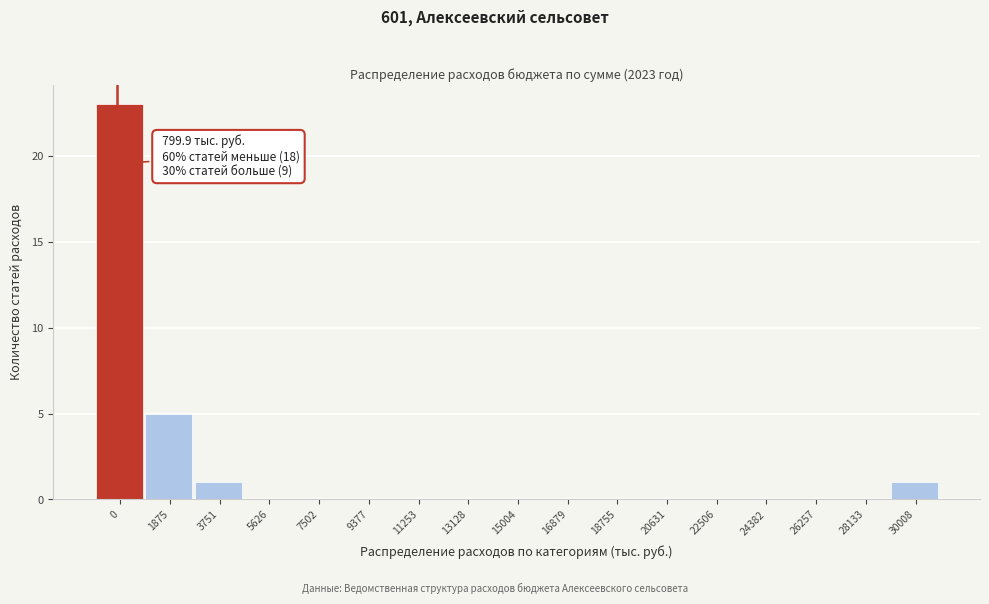

Reading left to right, extract all data points from this chart.

0=23	1875=5	3751=1	5626=0	7502=0	9377=0	11253=0	13128=0	15004=0	16879=0	18755=0	20631=0	22506=0	24382=0	26257=0	28133=0	30008=1